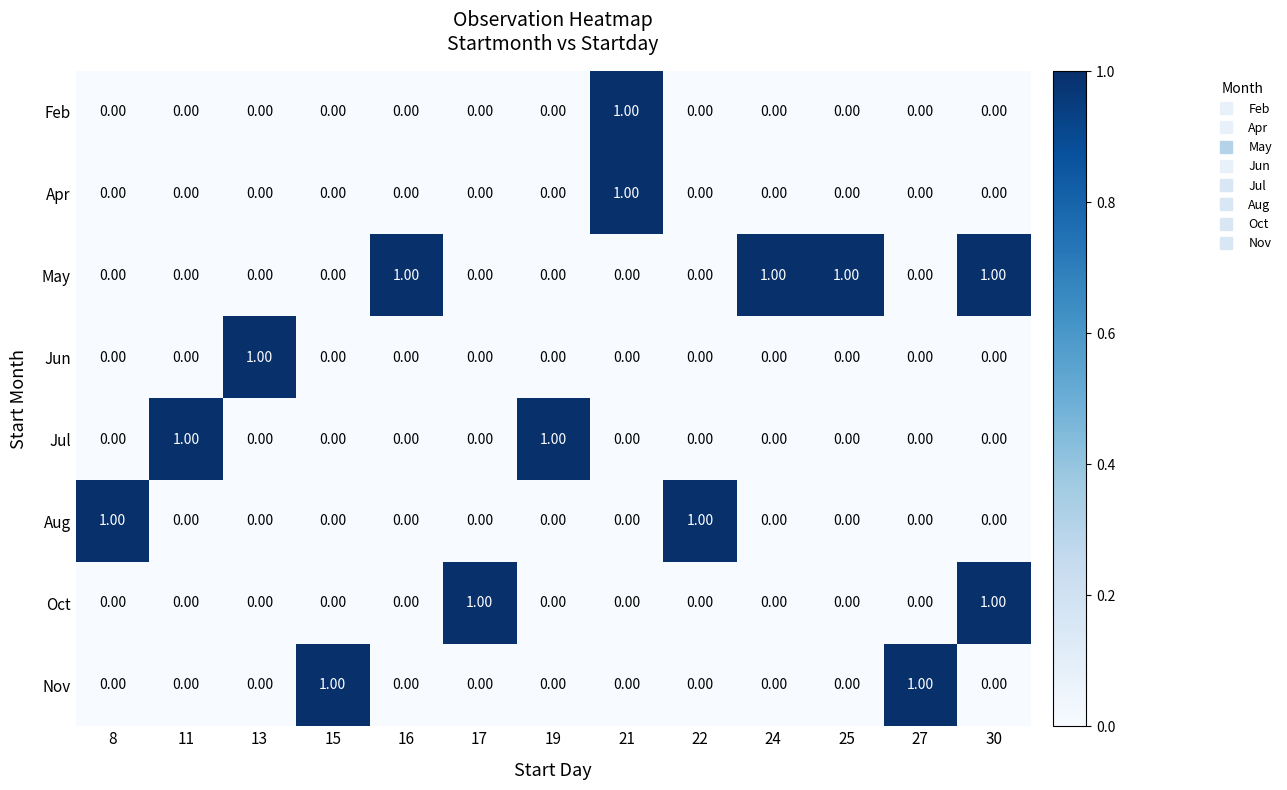

Which series has the largest total across all categories?

May